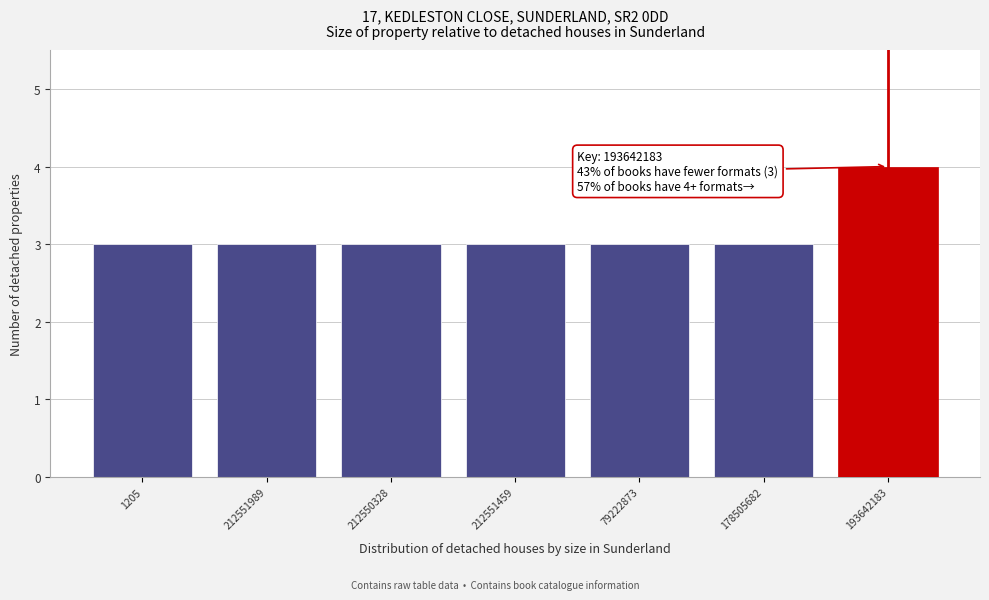

Reading left to right, list all the values displayed in this chart.

3	3	3	3	3	3	4